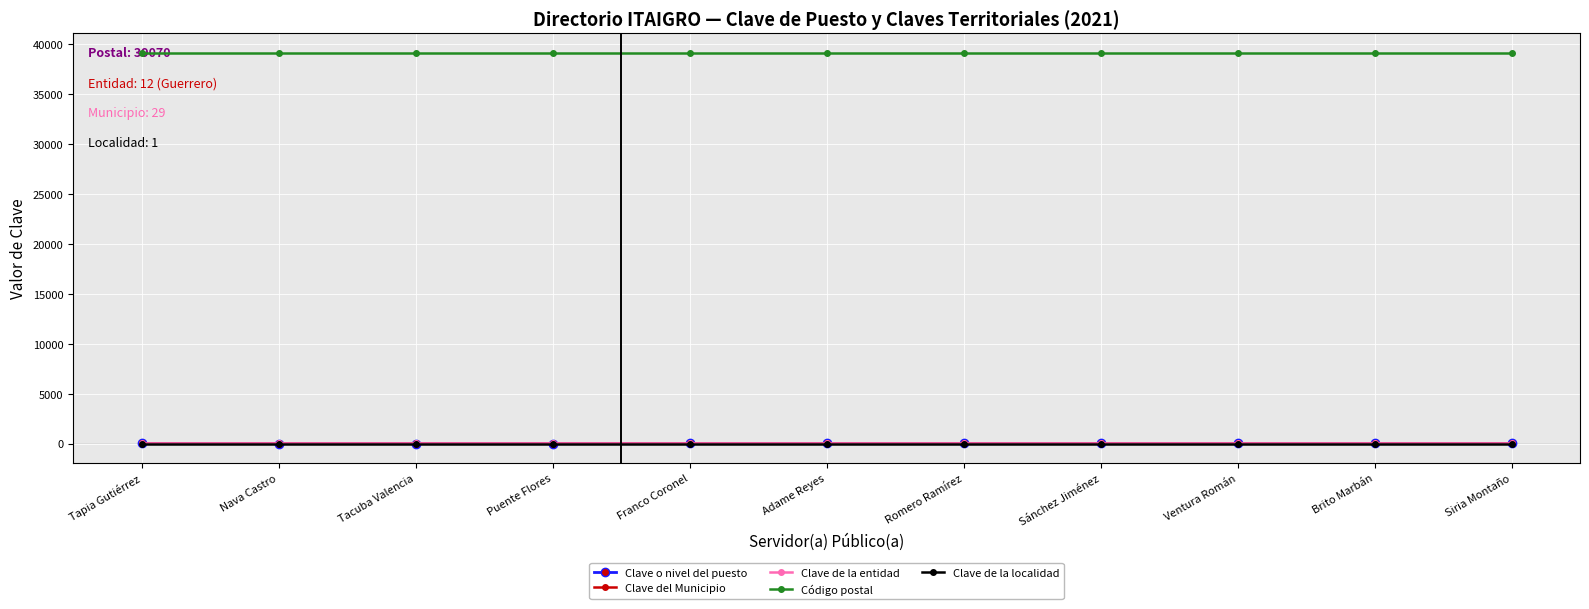

What is the label of the 3rd point from the left?

Tacuba Valencia